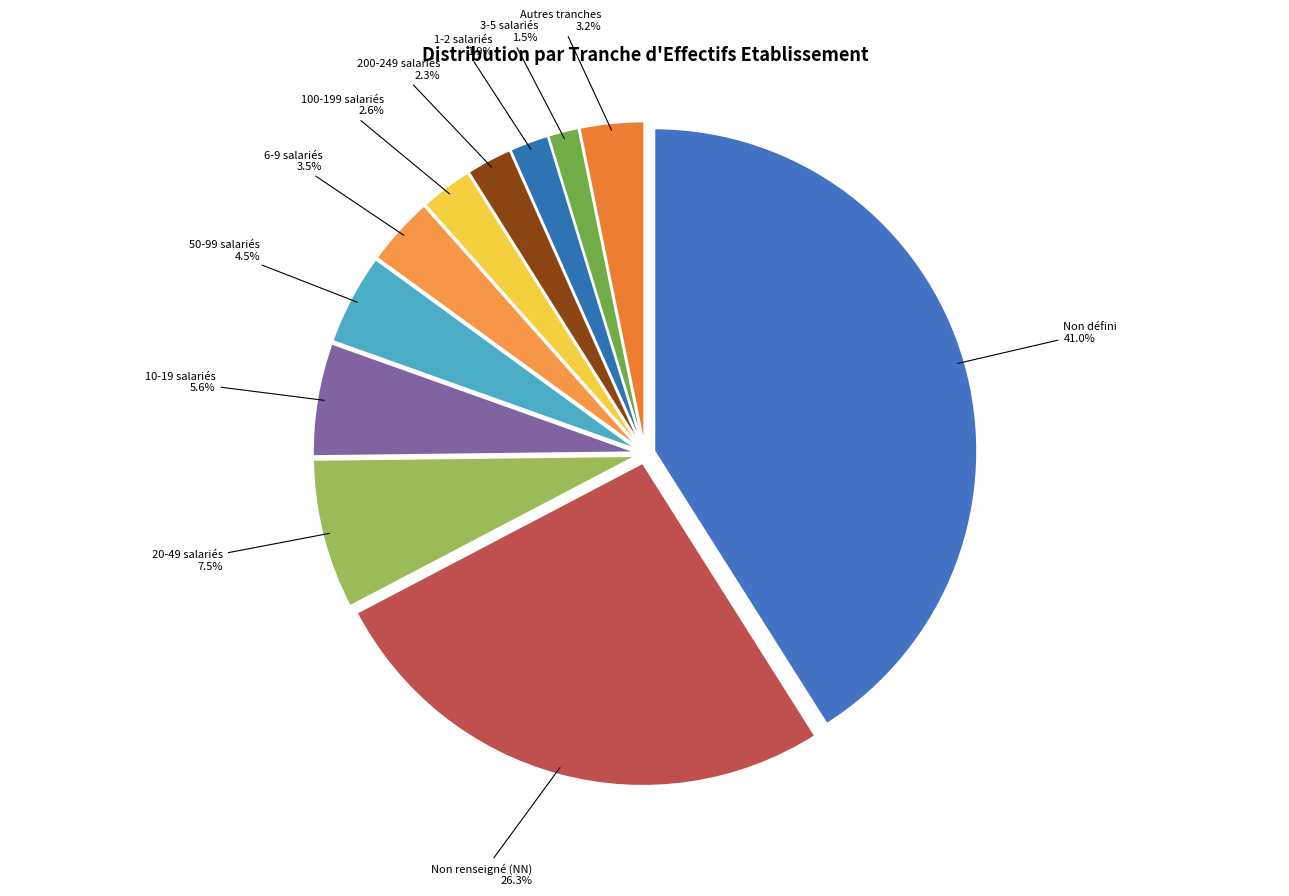

Combined, what portion of the pie is 3-5 salariés and 200-249 salariés?

3.8%